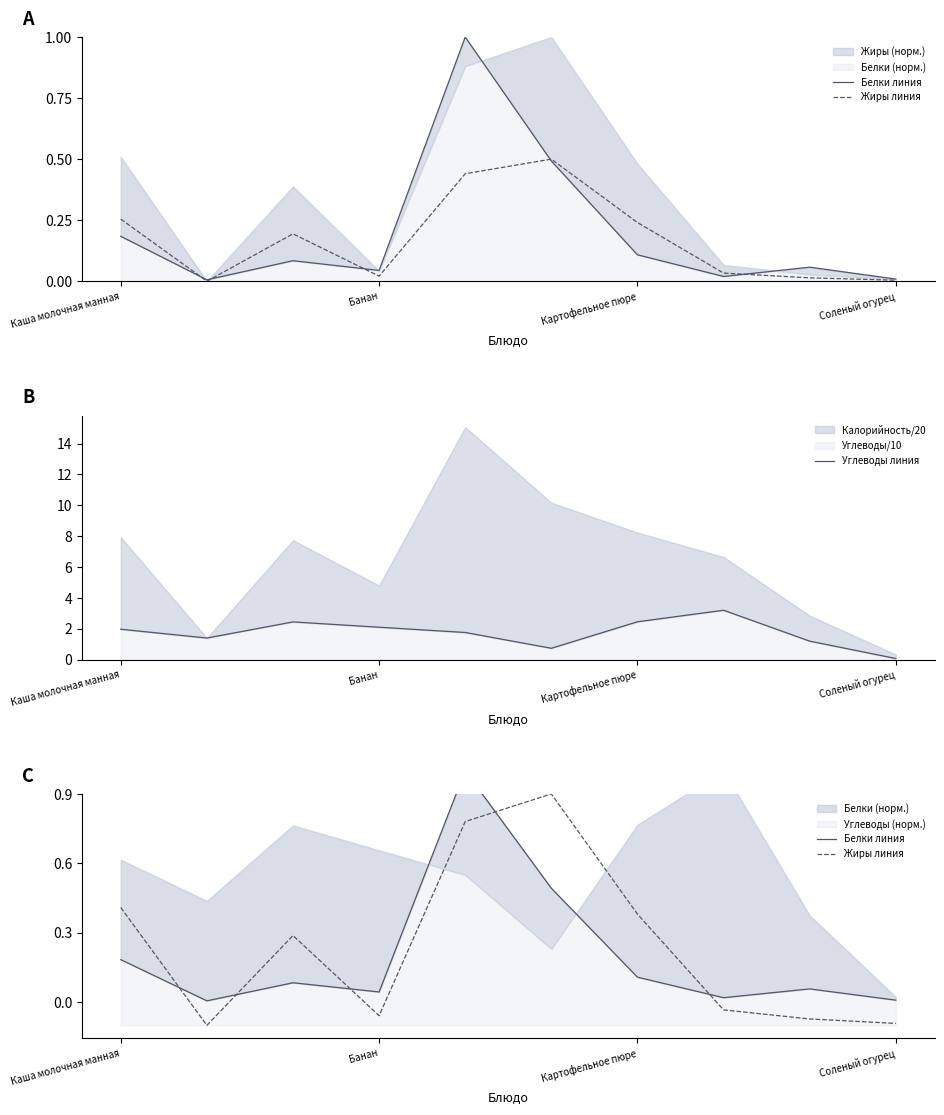

Between Каша молочная манная and 5, which is larger?

5